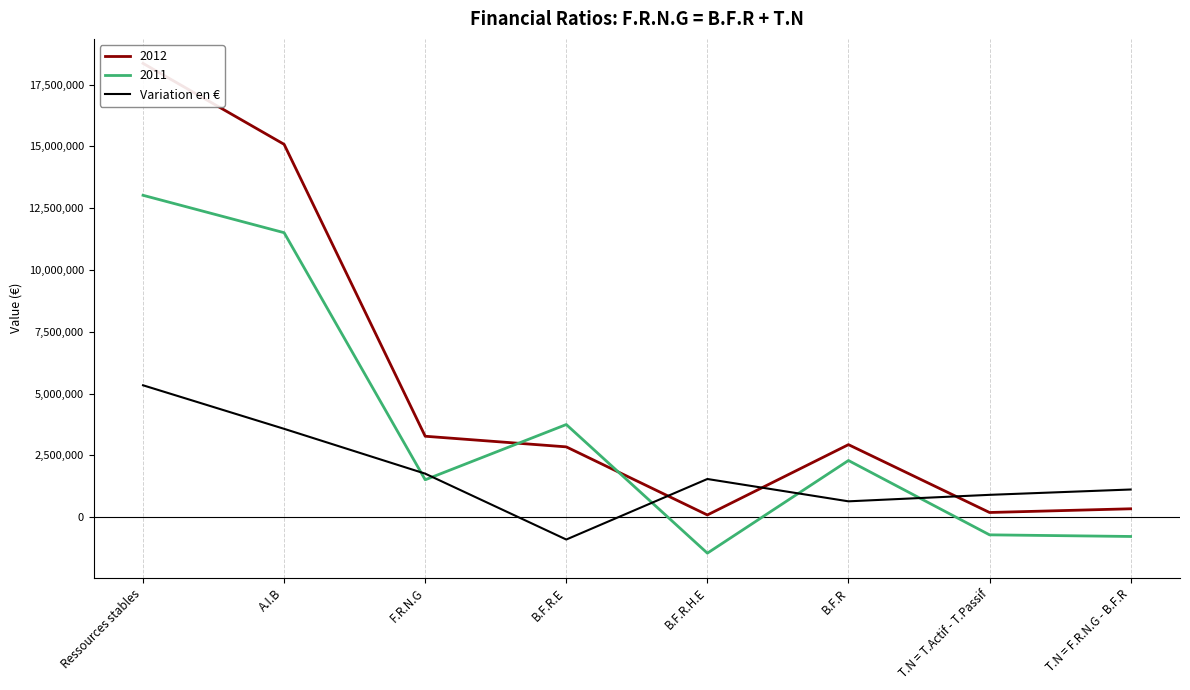

Which category has the highest value across all series?

Ressources stables